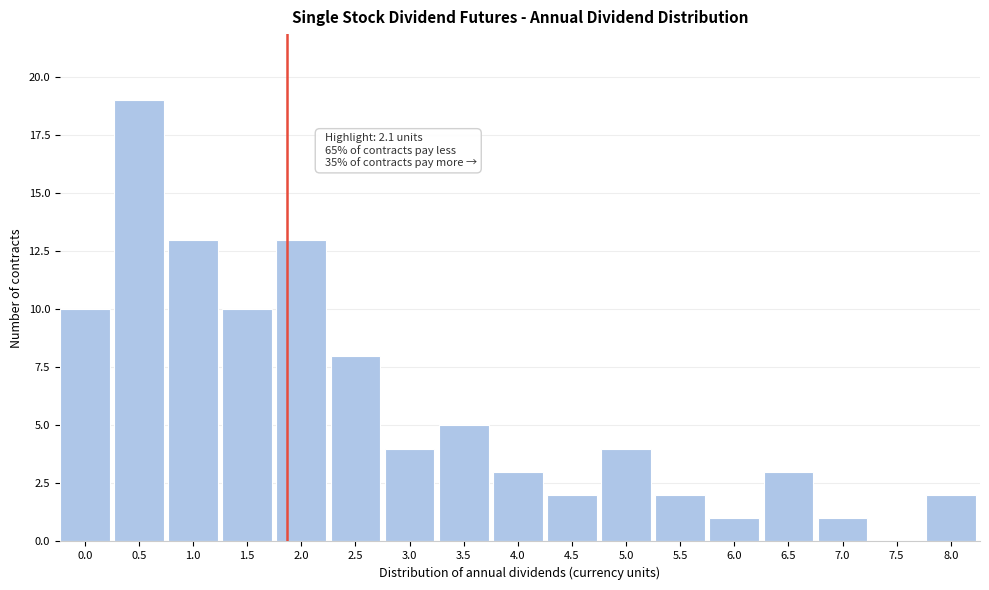

Reading left to right, what are all the values shown in this chart?

0.0=10	0.5=19	1.0=13	1.5=10	2.0=13	2.5=8	3.0=4	3.5=5	4.0=3	4.5=2	5.0=4	5.5=2	6.0=1	6.5=3	7.0=1	7.5=0	8.0=2